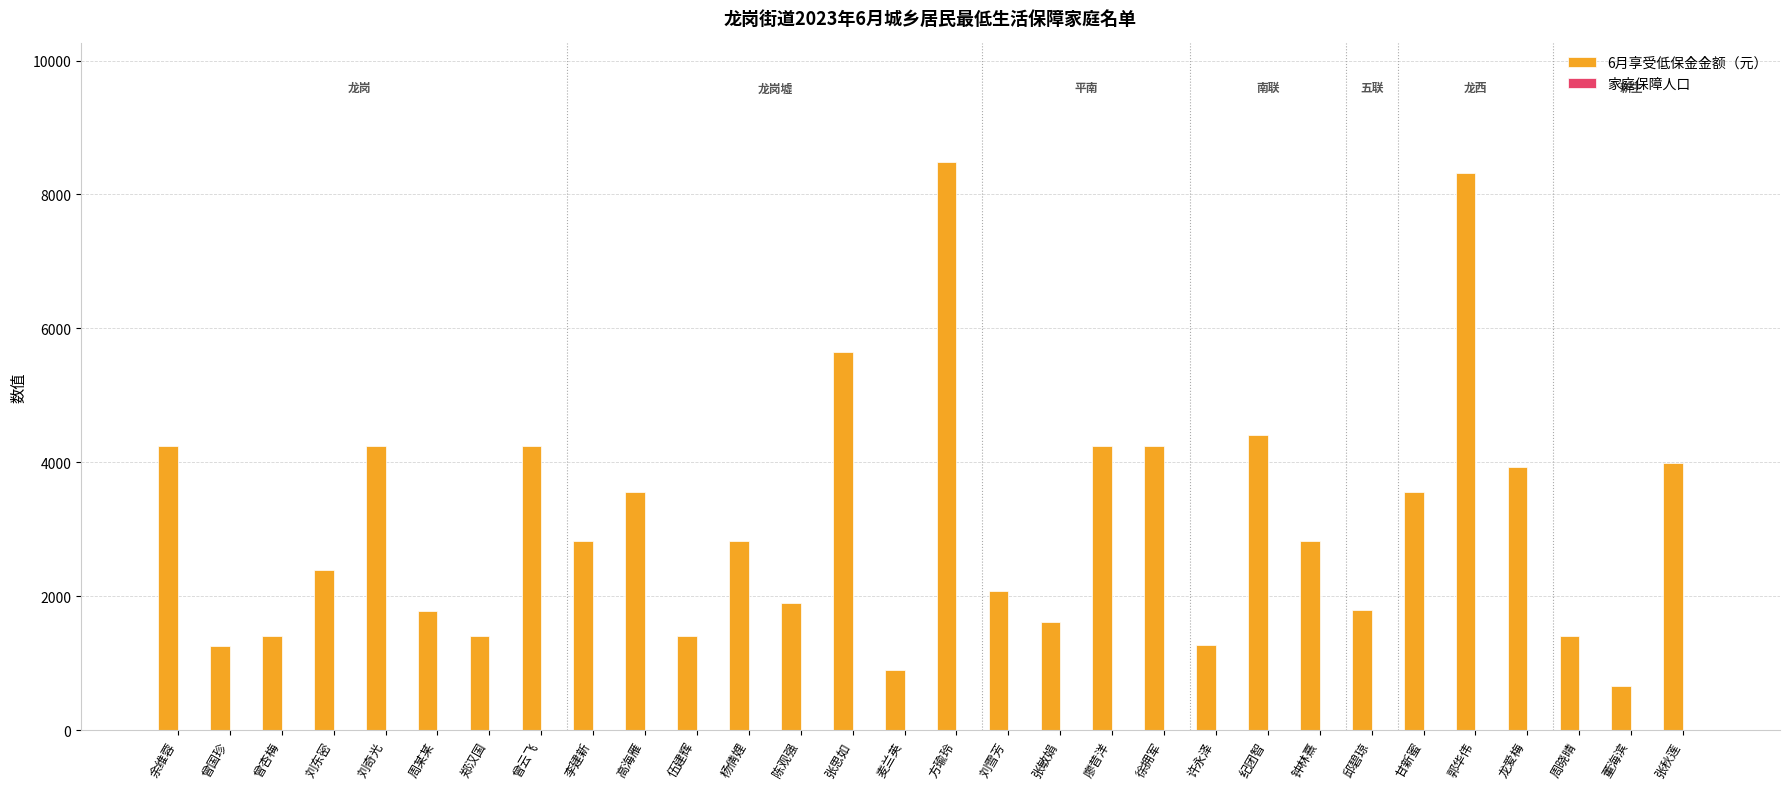

True or false: 6月享受低保金金额（元） has a value of 6260 at 甘新蜜.

False